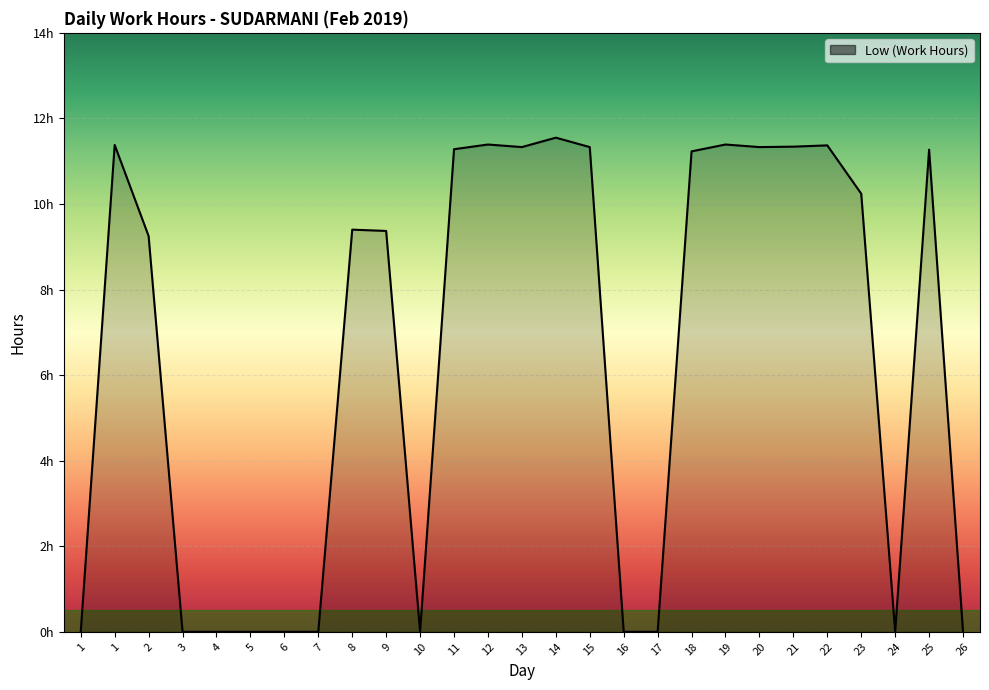

List the labels in order of value, smallest first.

1, 3, 4, 5, 6, 7, 10, 16, 17, 24, 26, 2, 9, 8, 23, 18, 25, 11, 13, 15, 20, 21, 22, 1, 12, 19, 14